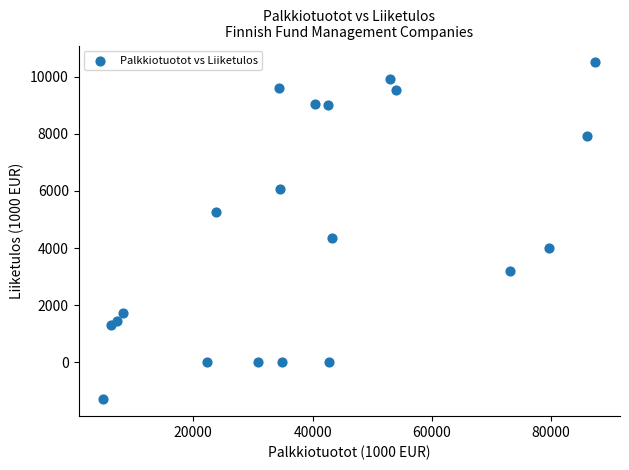

What Y value in the scatter plot is closest to 4601?

4357